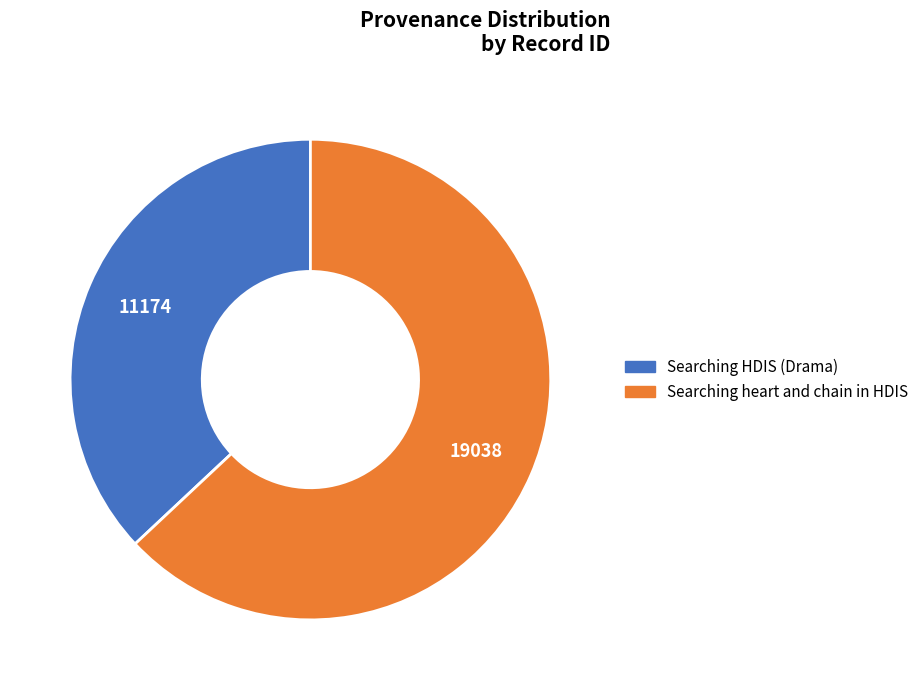

Which category has the biggest portion of the pie?

Searching heart and chain in HDIS